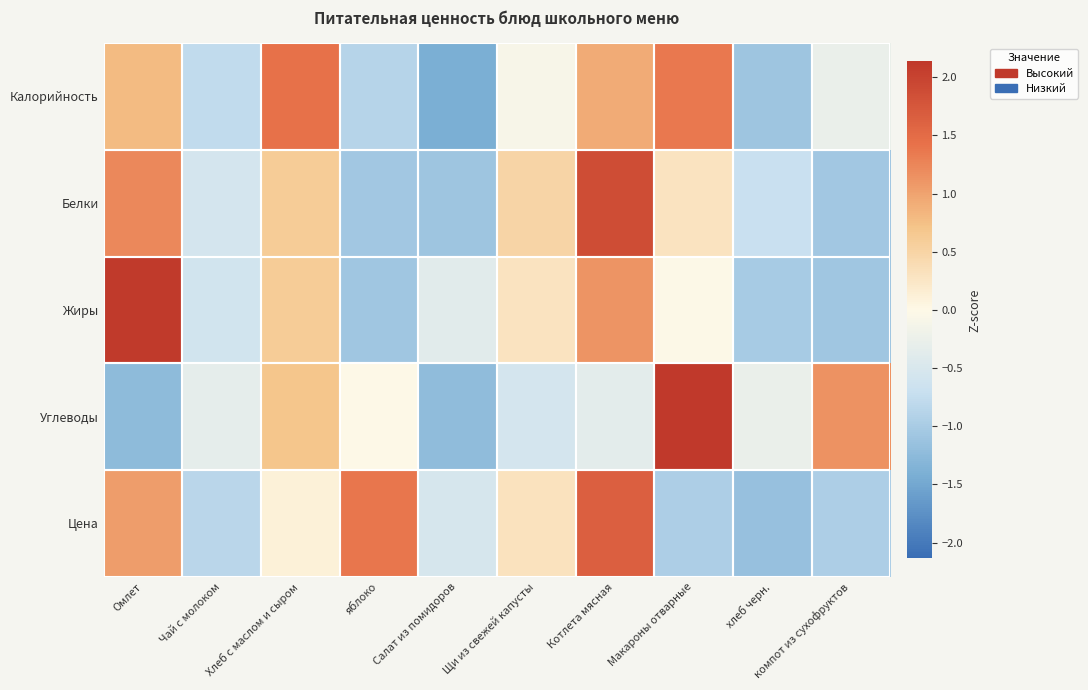

Reading left to right, what are all the values shown in this chart?

Калорийность: Омлет=0.8	Чай с молоком=-0.8	Хлеб с маслом и сыром=1.4	яблоко=-0.9	Салат из помидоров=-1.4	Щи из свежей капусты=-0.1	Котлета мясная=0.9	Макароны отварные=1.4	хлеб черн.=-1.1	компот из сухофруктов=-0.3
Белки: Омлет=1.2	Чай с молоком=-0.6	Хлеб с маслом и сыром=0.6	яблоко=-1.1	Салат из помидоров=-1.1	Щи из свежей капусты=0.5	Котлета мясная=1.9	Макароны отварные=0.3	хлеб черн.=-0.7	компот из сухофруктов=-1.1
Жиры: Омлет=2.1	Чай с молоком=-0.6	Хлеб с маслом и сыром=0.6	яблоко=-1.1	Салат из помидоров=-0.4	Щи из свежей капусты=0.3	Котлета мясная=1.1	Макароны отварные=-0.0	хлеб черн.=-1.0	компот из сухофруктов=-1.1
Углеводы: Омлет=-1.2	Чай с молоком=-0.3	Хлеб с маслом и сыром=0.7	яблоко=-0.0	Салат из помидоров=-1.2	Щи из свежей капусты=-0.6	Котлета мясная=-0.4	Макароны отварные=2.1	хлеб черн.=-0.3	компот из сухофруктов=1.1
Цена: Омлет=1.0	Чай с молоком=-0.9	Хлеб с маслом и сыром=0.1	яблоко=1.4	Салат из помидоров=-0.5	Щи из свежей капусты=0.3	Котлета мясная=1.6	Макароны отварные=-1.0	хлеб черн.=-1.2	компот из сухофруктов=-1.0